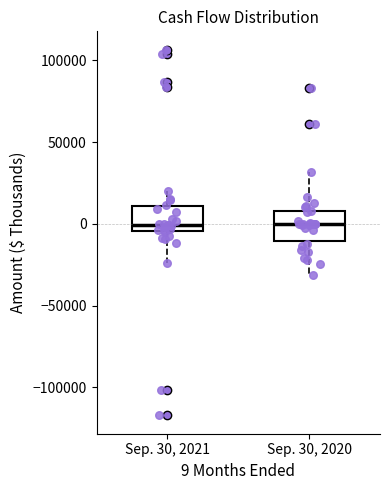

Where does the lower whisker of the box for Sep. 30, 2020 end on the y-axis? The values are not printed on the chart, so give them approximately, as read against the axis.

-30000